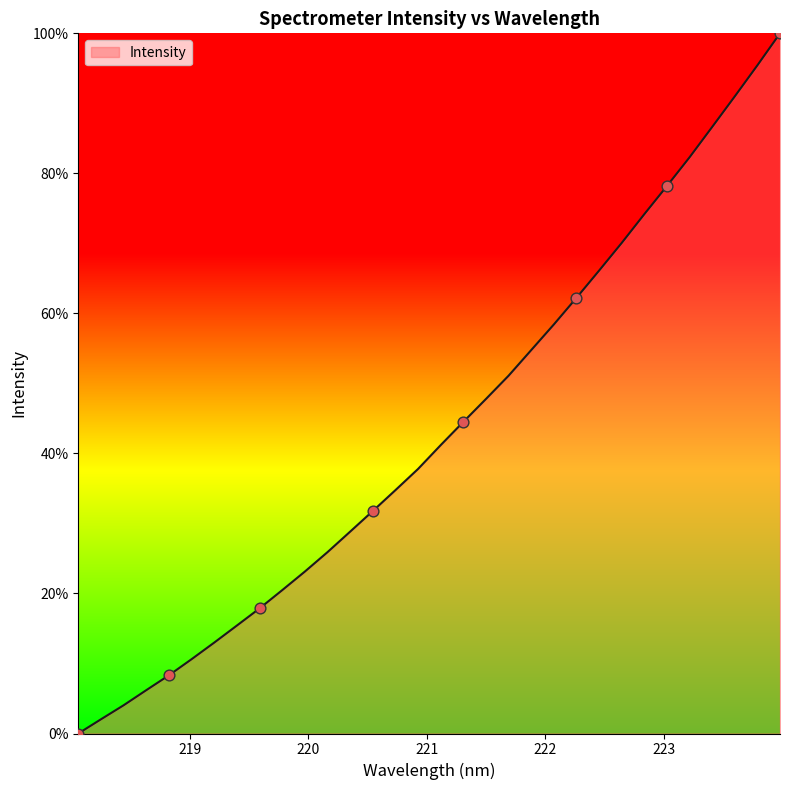

What is the difference between the maximum and minimum values?

100.0